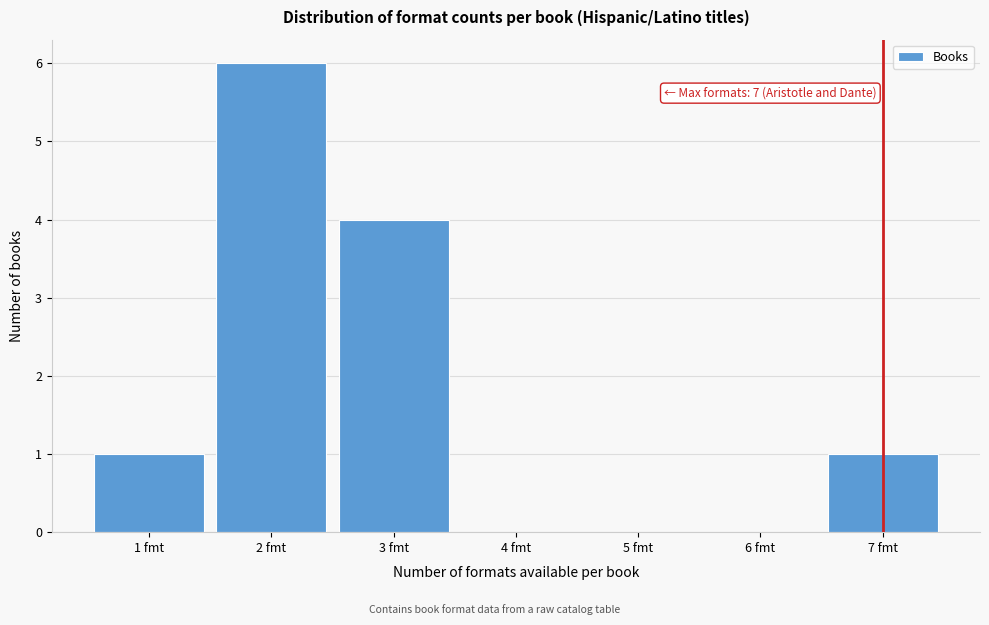

Over which range of the x-axis is the bar tallest?

1.5 to 2.5